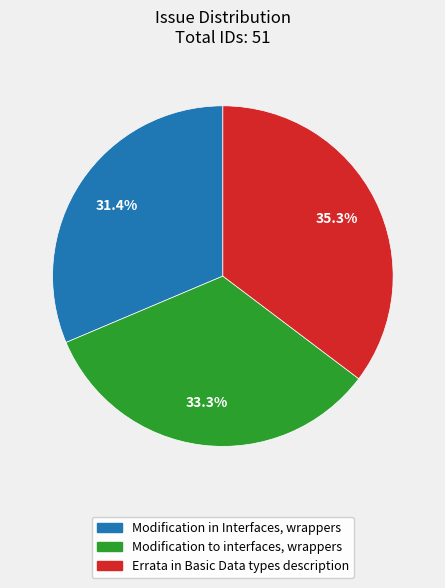

What is the total percentage of Modification in Interfaces, wrappers and Errata in Basic Data types description?

66.7%